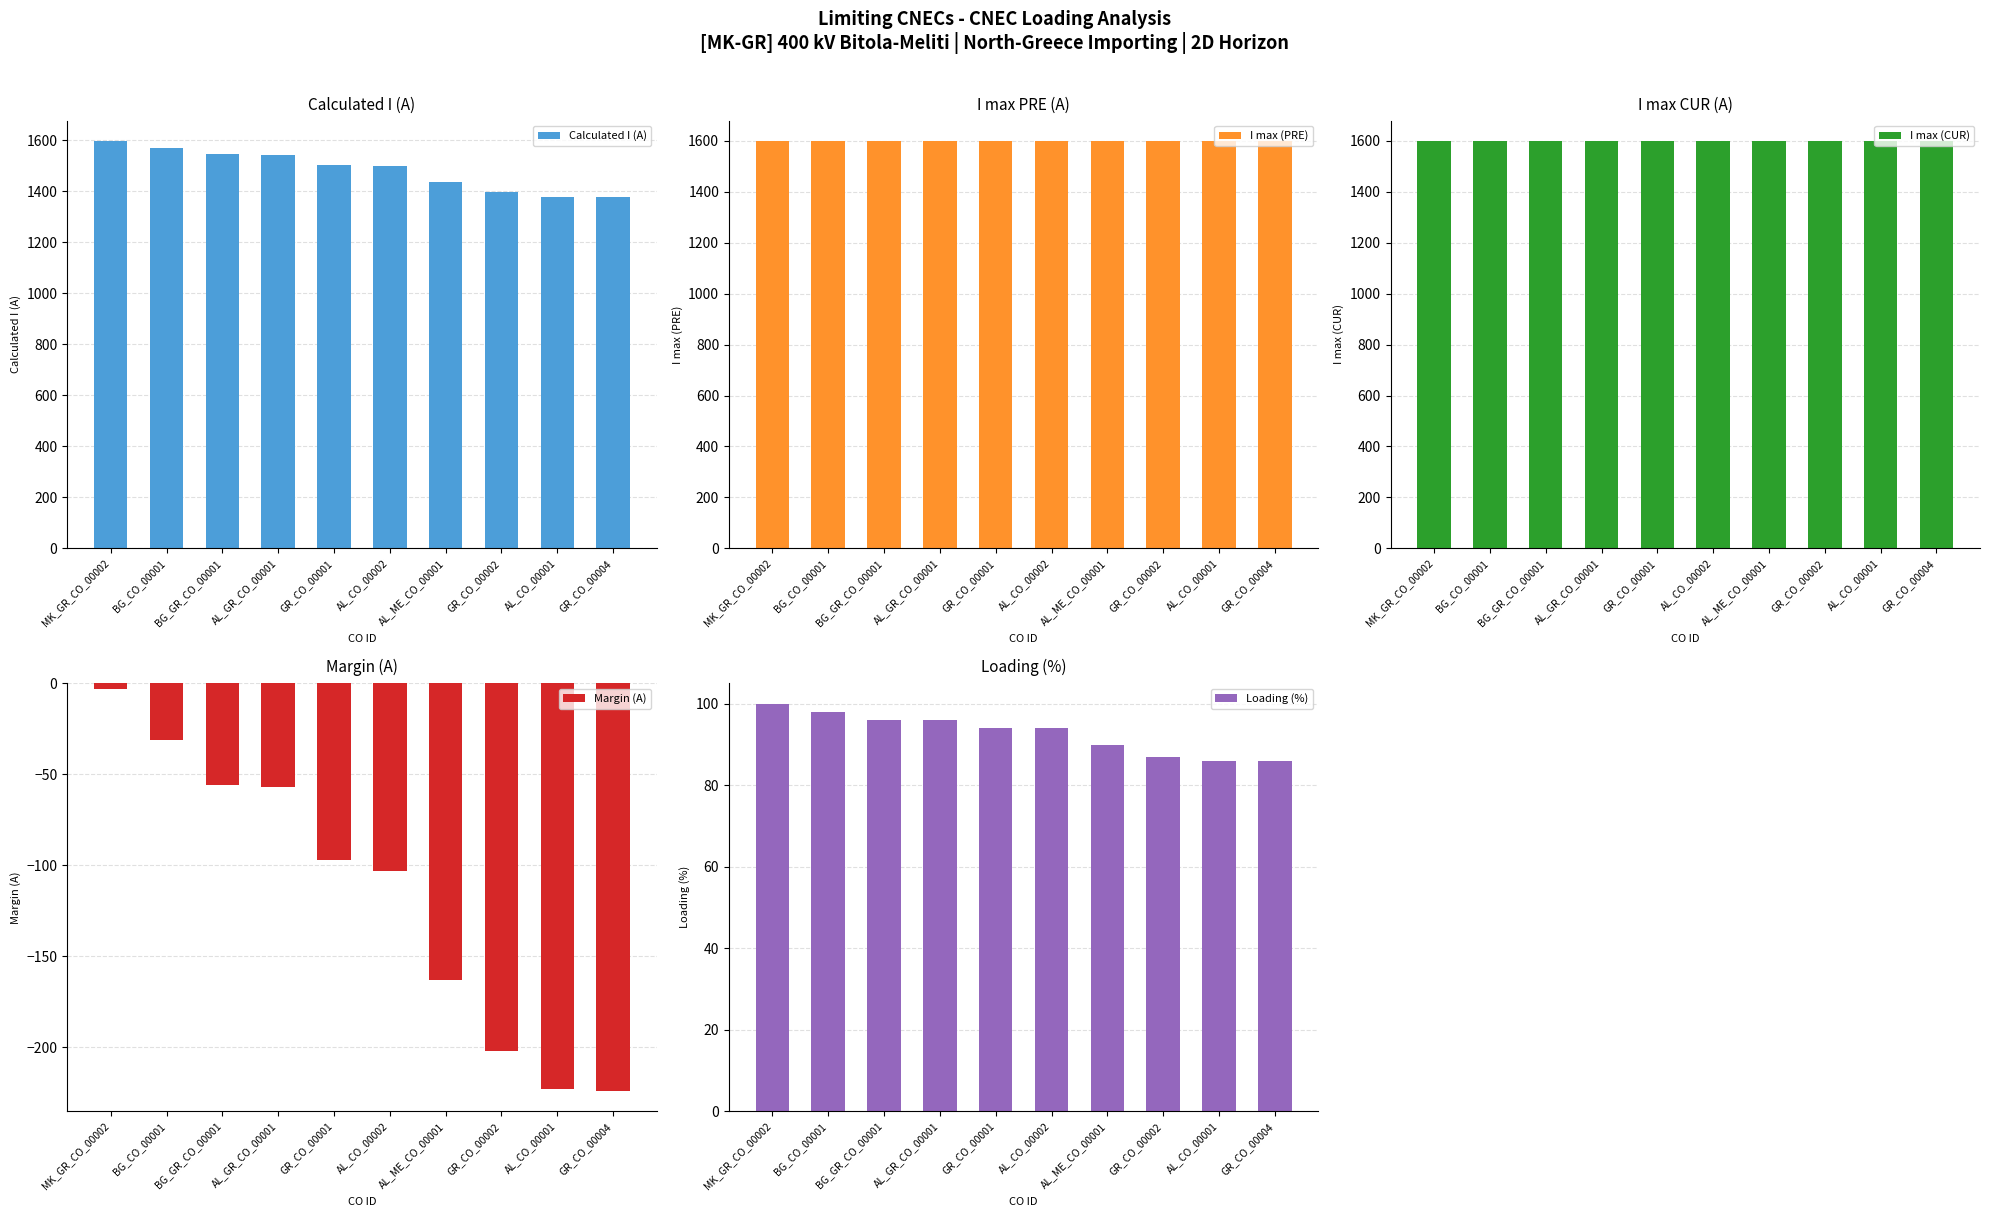

How many data points does each series have?

10